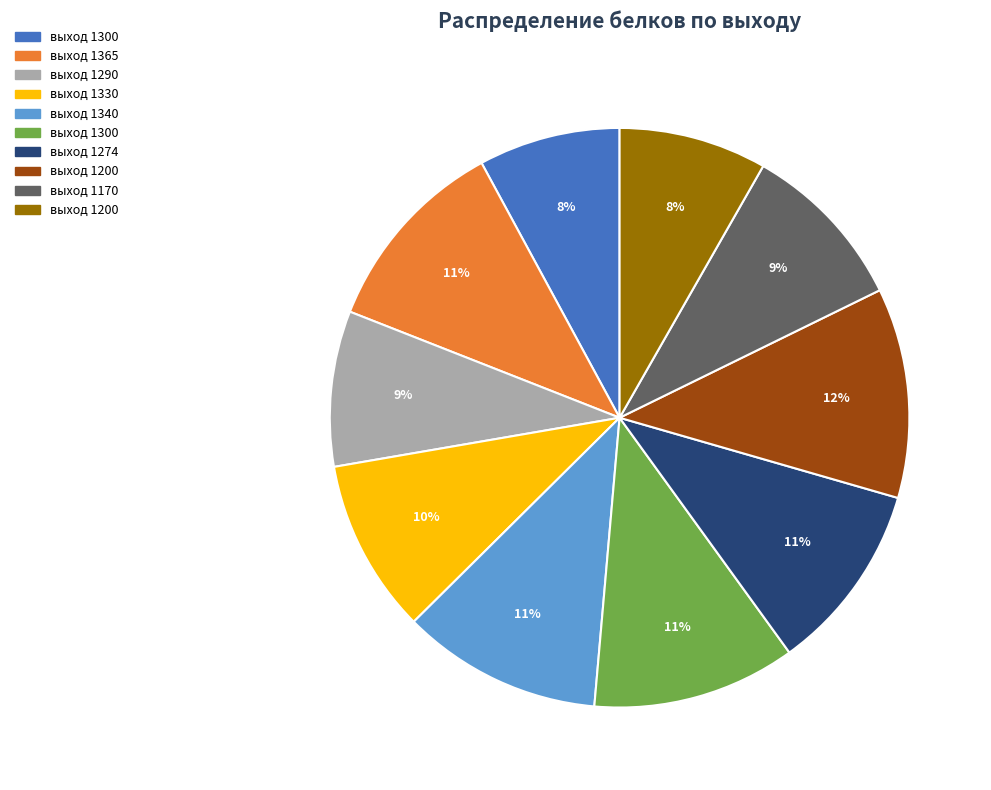

Count the number of slices in the pie.

10